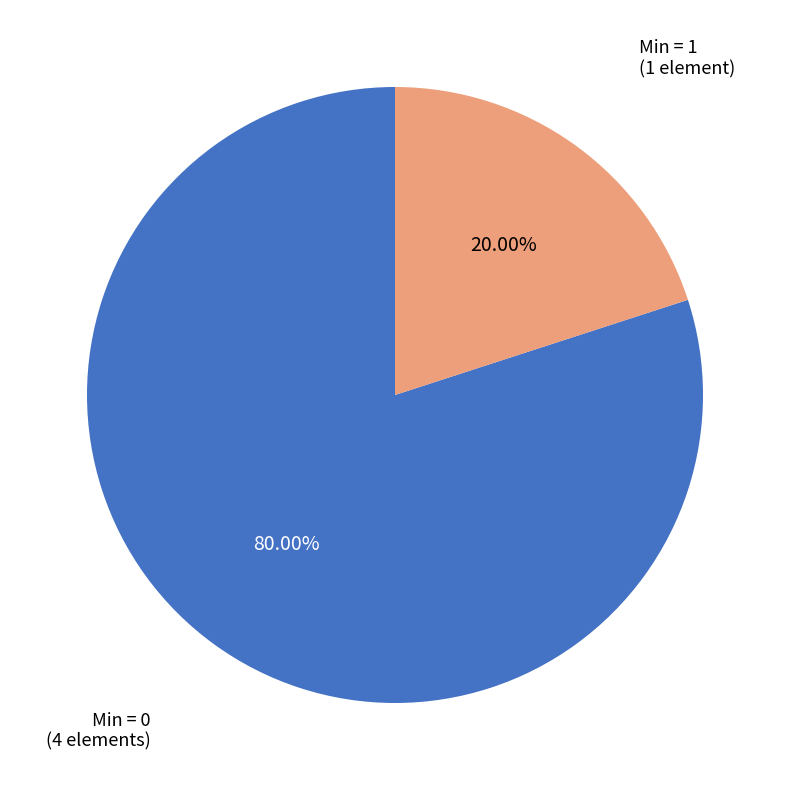

To the nearest percent, what is the average slice percentage?

50%